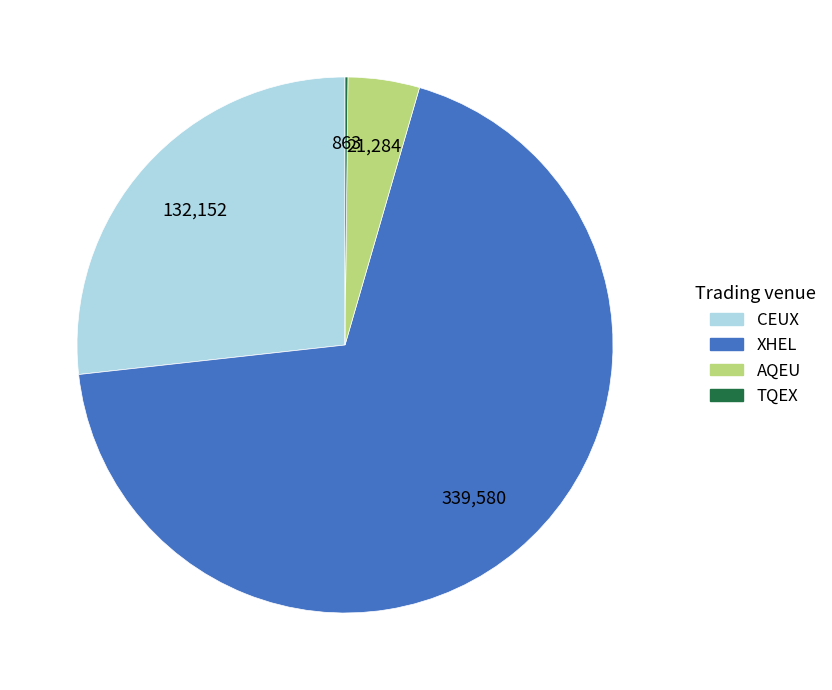

Which slice represents more than half of the pie?

XHEL